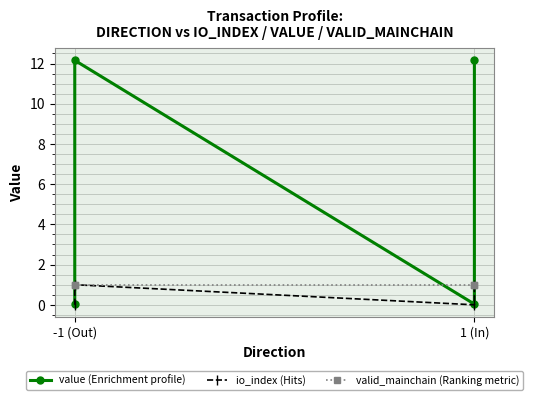

Where is value (Enrichment profile) nearest to the value 6?

-1 (Out)